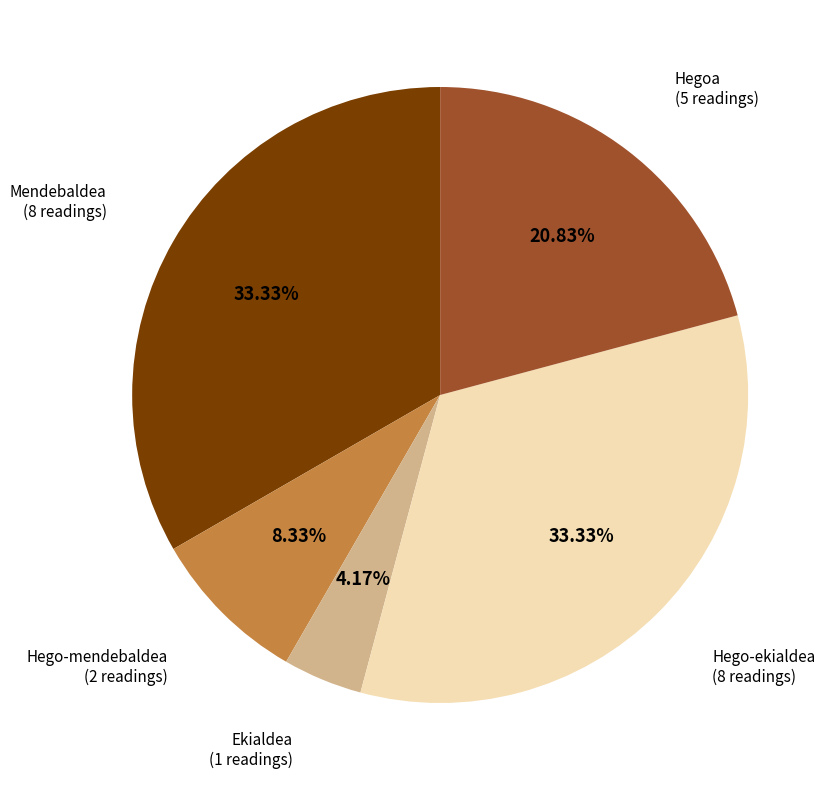

Which has a higher value, Hego-mendebaldea or Mendebaldea?

Mendebaldea